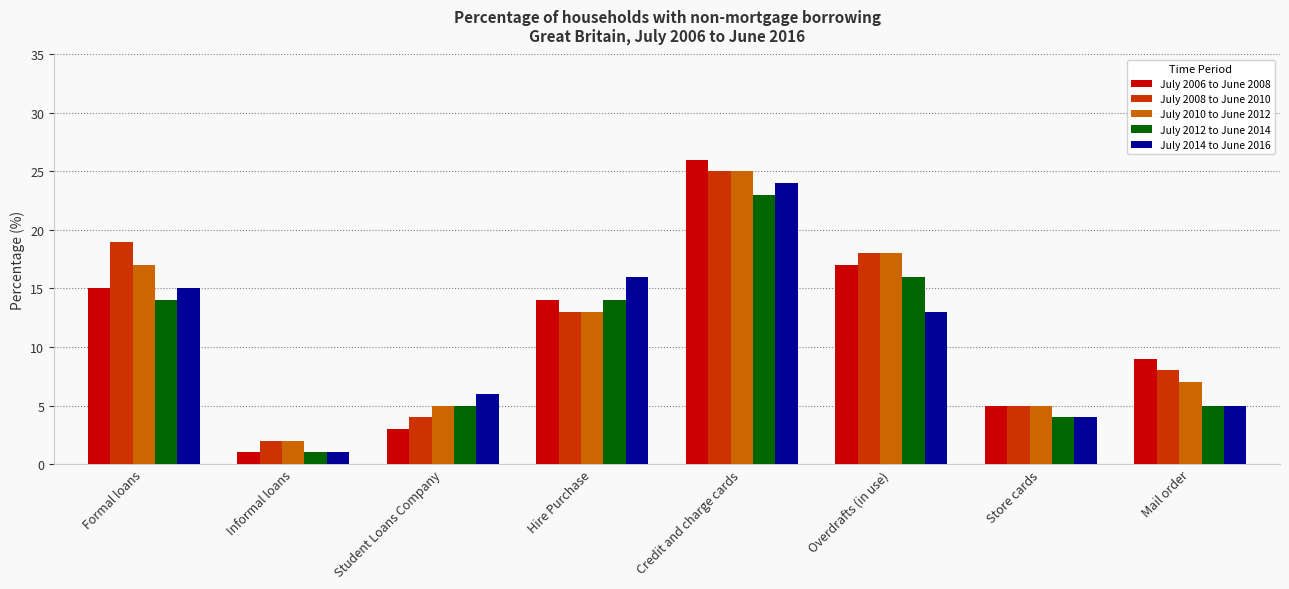

What position from the right is Hire Purchase?

5